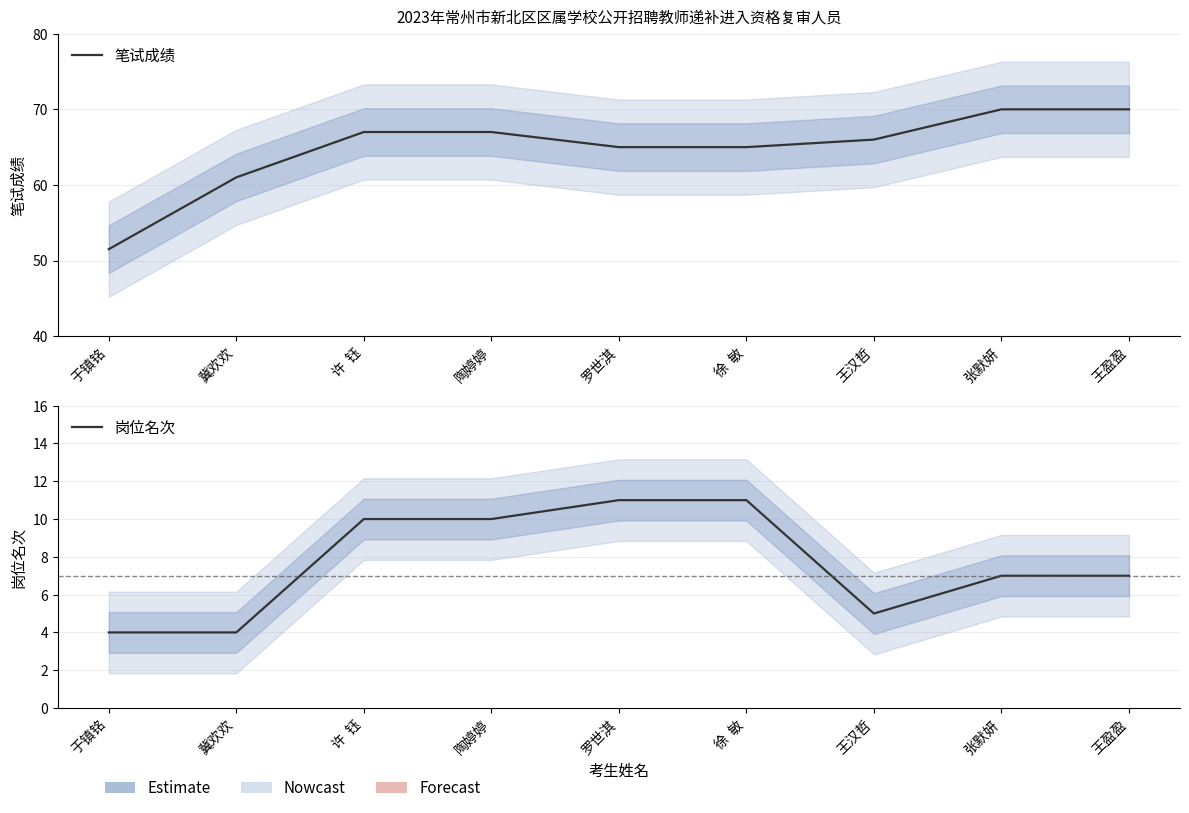

Reading right to left, transcribe all the data shown in this chart.

笔试成绩: 70.0	70.0	66.0	65.0	65.0	67.0	67.0	61.0	51.5
岗位名次: 7.0	7.0	5.0	11.0	11.0	10.0	10.0	4.0	4.0